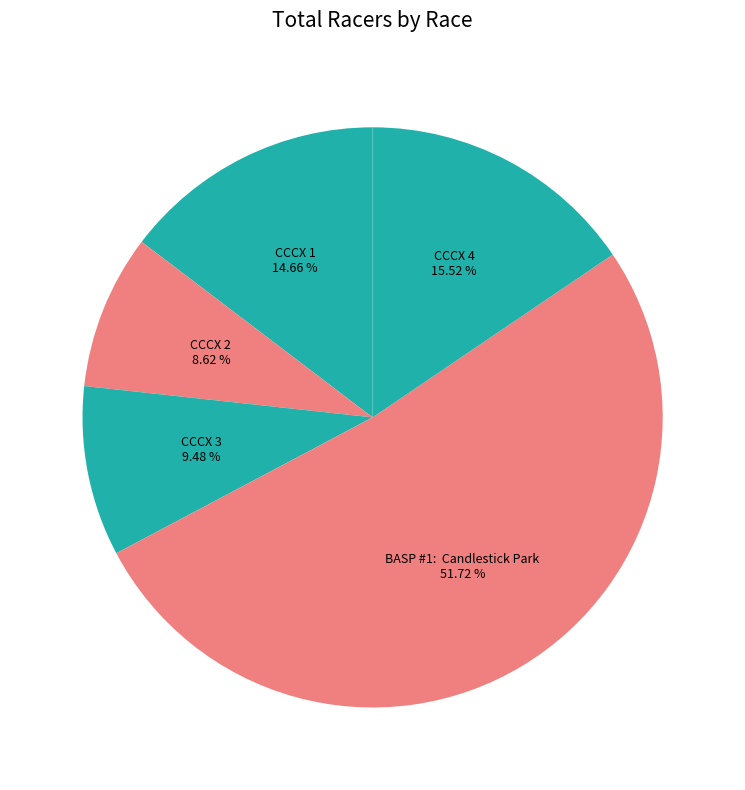

To the nearest percent, what is the average slice percentage?

20%